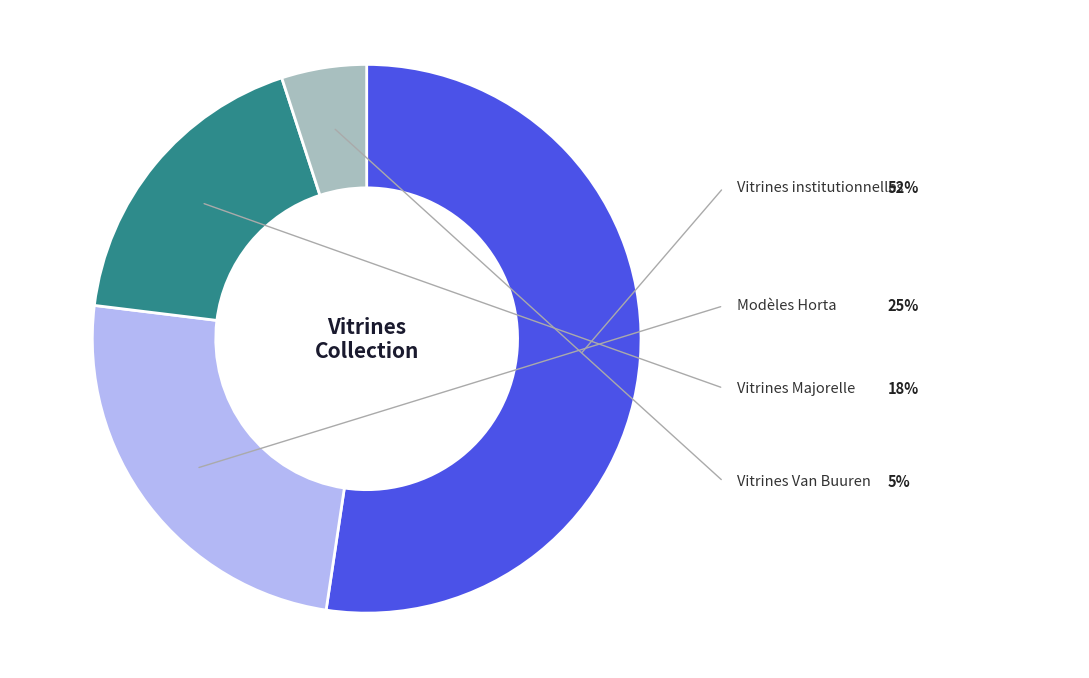

Is there a majority slice in this chart?

Yes